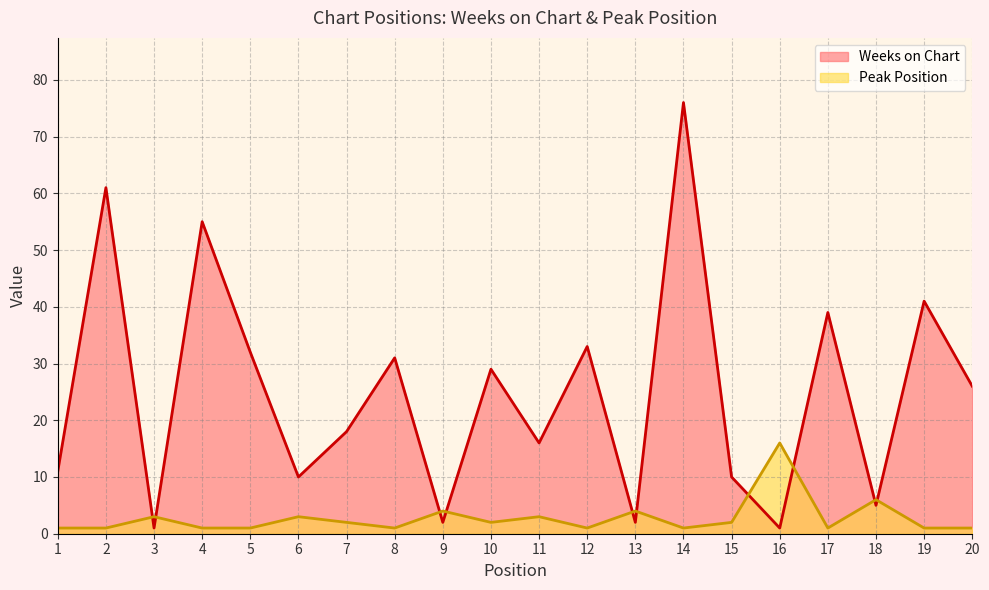

Which series has the largest range (max minus min)?

Weeks on Chart